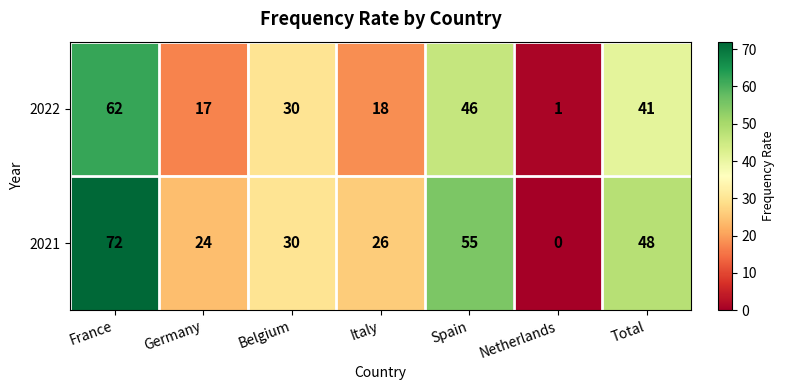

Reading right to left, list all the values displayed in this chart.

2022: 41	1	46	18	30	17	62
2021: 48	0	55	26	30	24	72